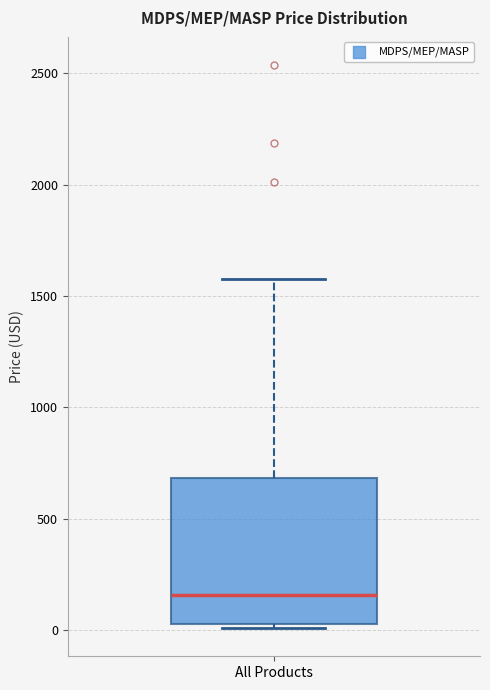

Where is the lower edge of the box for All Products on the y-axis? The values are not printed on the chart, so give them approximately, as read against the axis.

50